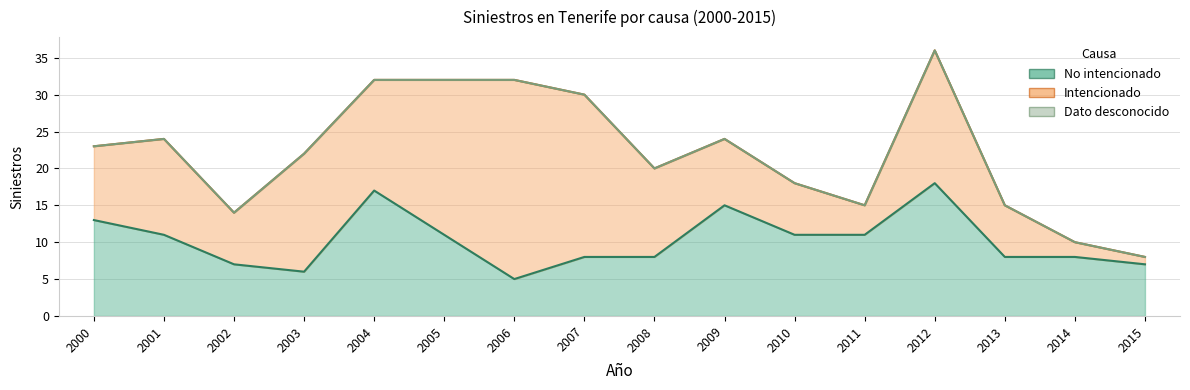

At 2010, list the series in order from smallest to largest.

Dato desconocido, Intencionado, No intencionado